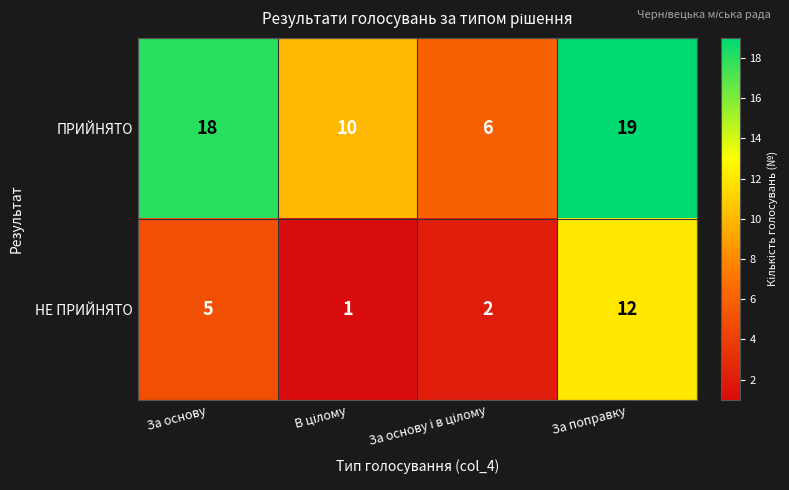

At how many categories does at least one series exceed 13?

2